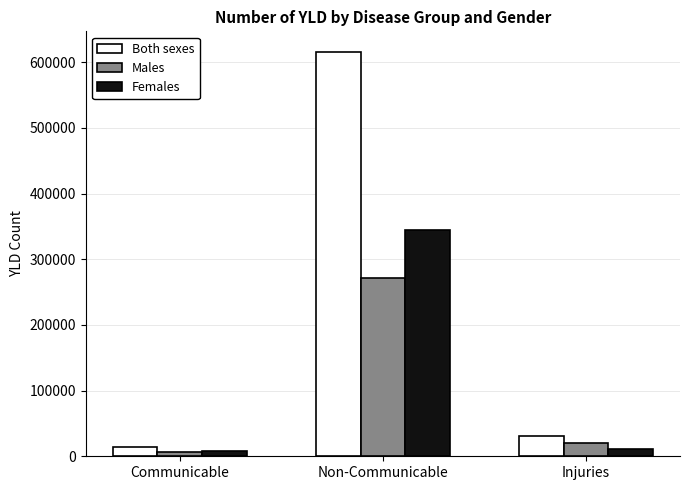

List the series in order of their peak value, lowest first.

Males, Females, Both sexes